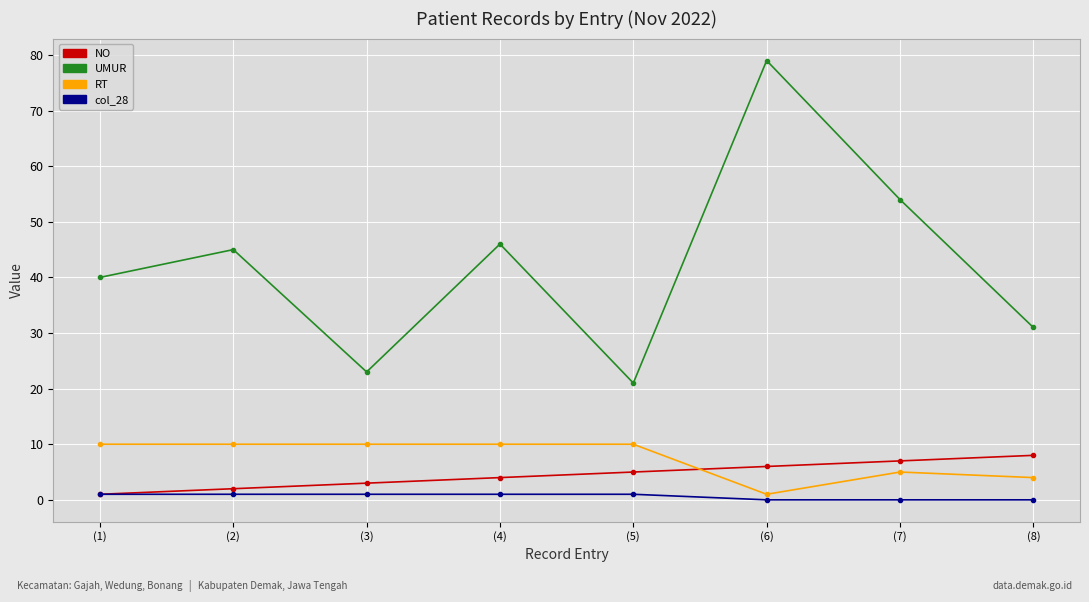

At which category does UMUR reach its first local valley?

(3)